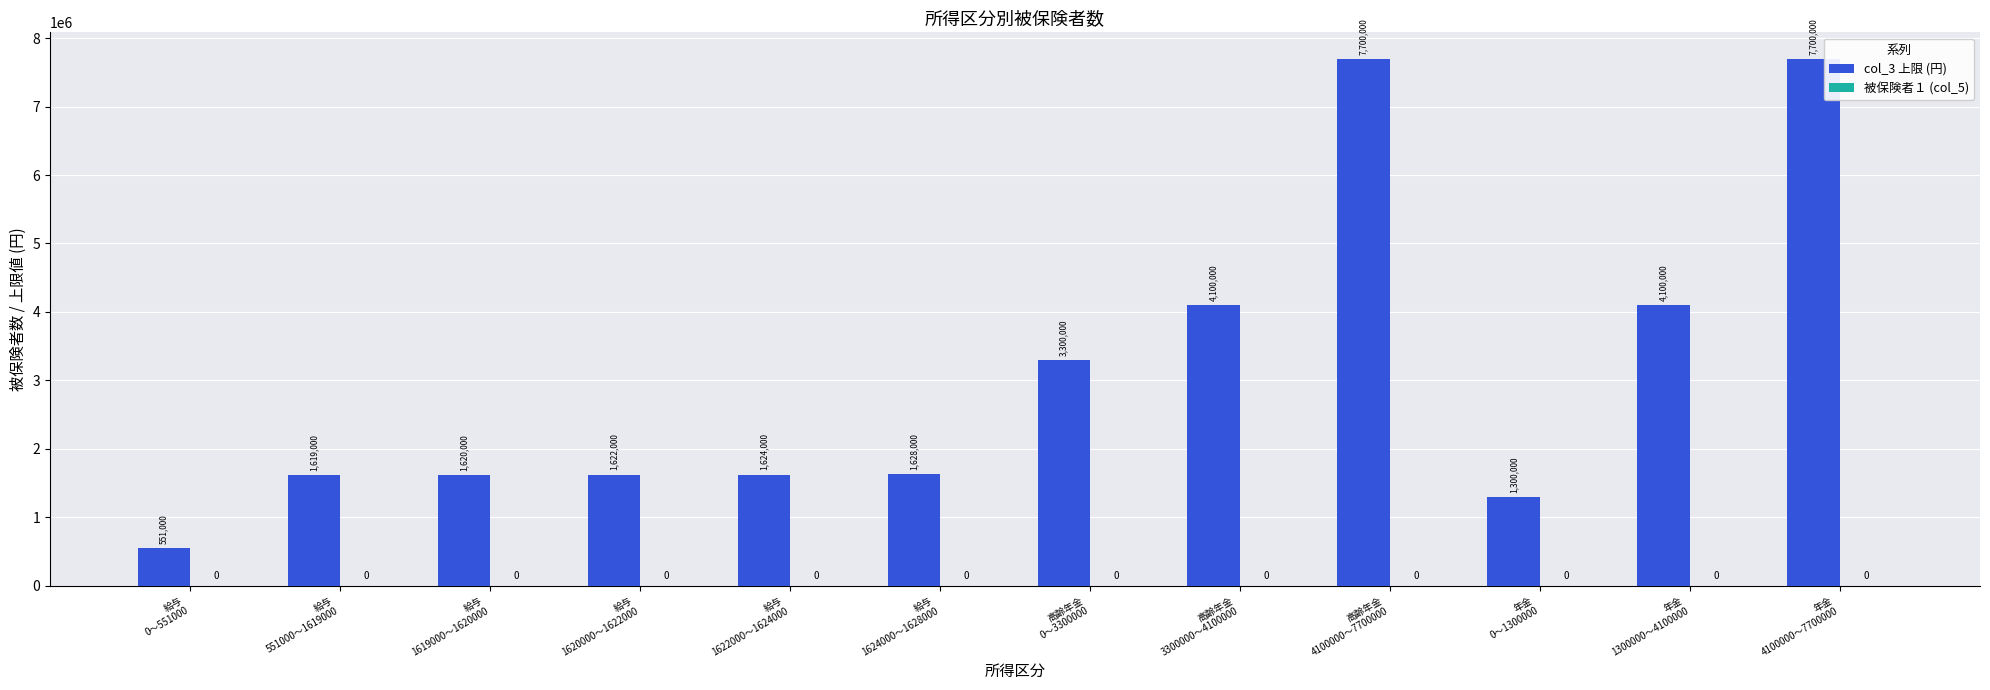

What is the maximum value shown in the chart?

7700000